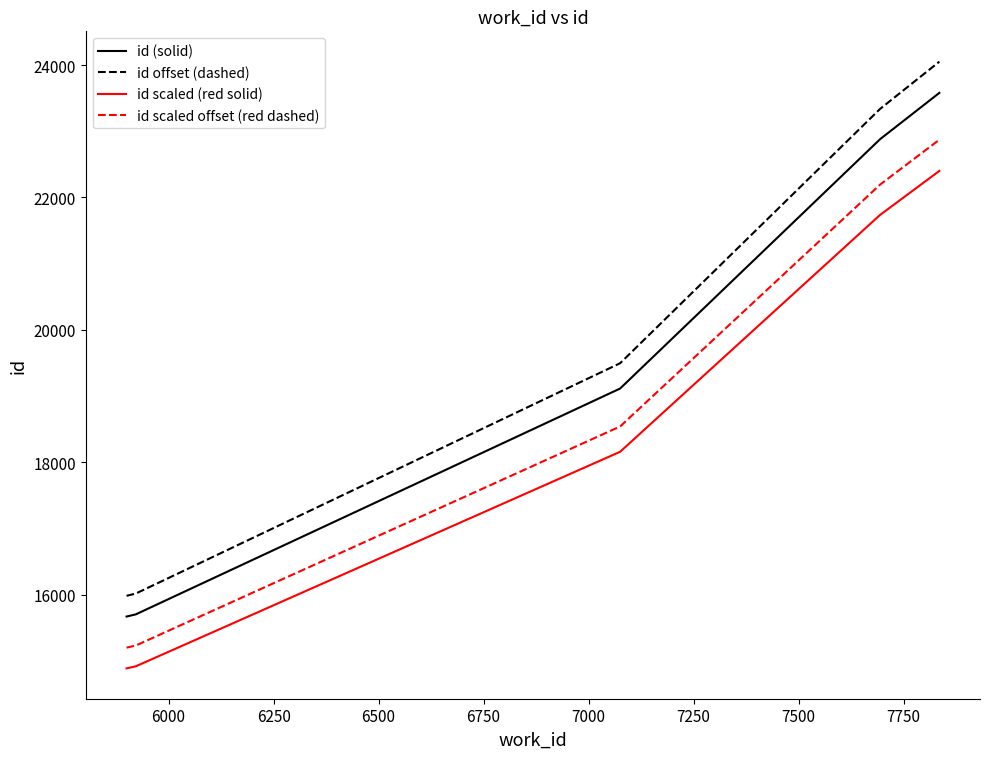

List the series in order of their peak value, lowest first.

id scaled (red solid), id scaled offset (red dashed), id (solid), id offset (dashed)